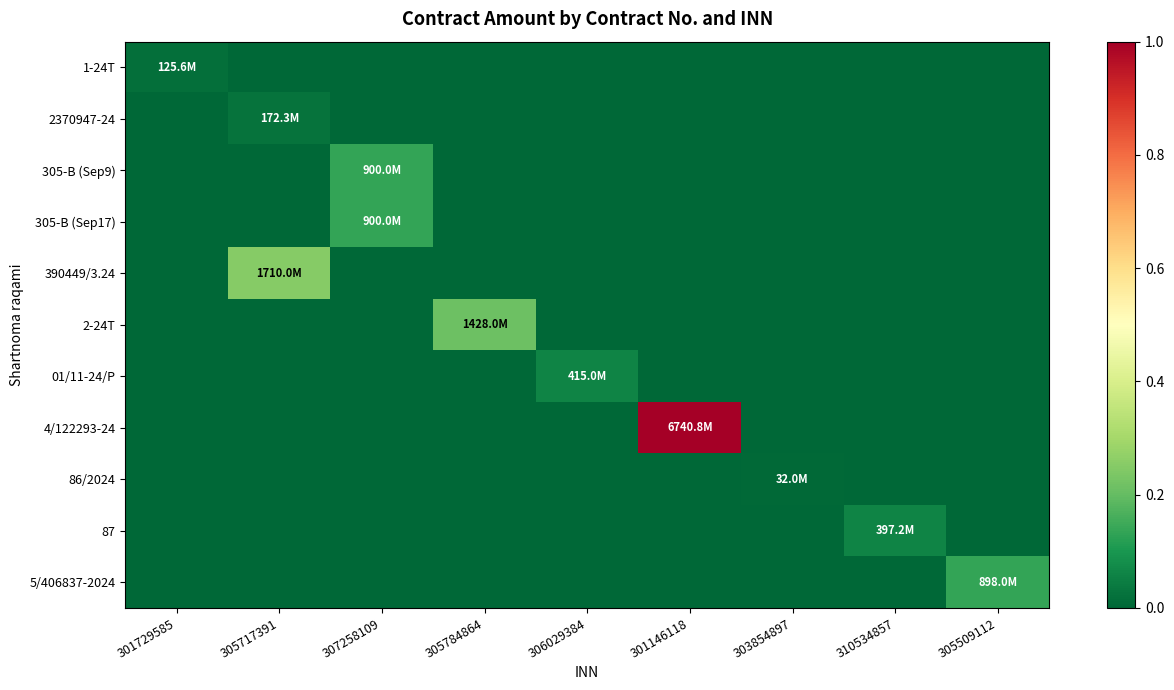

Reading left to right, list all the values displayed in this chart.

1-24T: 301729585=0.0	305717391=0.0	307258109=0.0	305784864=0.0	306029384=0.0	301146118=0.0	303854897=0.0	310534857=0.0	305509112=0.0
2370947-24: 301729585=0.0	305717391=0.0	307258109=0.0	305784864=0.0	306029384=0.0	301146118=0.0	303854897=0.0	310534857=0.0	305509112=0.0
305-B (Sep9): 301729585=0.0	305717391=0.0	307258109=0.1	305784864=0.0	306029384=0.0	301146118=0.0	303854897=0.0	310534857=0.0	305509112=0.0
305-B (Sep17): 301729585=0.0	305717391=0.0	307258109=0.1	305784864=0.0	306029384=0.0	301146118=0.0	303854897=0.0	310534857=0.0	305509112=0.0
390449/3.24: 301729585=0.0	305717391=0.3	307258109=0.0	305784864=0.0	306029384=0.0	301146118=0.0	303854897=0.0	310534857=0.0	305509112=0.0
2-24T: 301729585=0.0	305717391=0.0	307258109=0.0	305784864=0.2	306029384=0.0	301146118=0.0	303854897=0.0	310534857=0.0	305509112=0.0
01/11-24/P: 301729585=0.0	305717391=0.0	307258109=0.0	305784864=0.0	306029384=0.1	301146118=0.0	303854897=0.0	310534857=0.0	305509112=0.0
4/122293-24: 301729585=0.0	305717391=0.0	307258109=0.0	305784864=0.0	306029384=0.0	301146118=1.0	303854897=0.0	310534857=0.0	305509112=0.0
86/2024: 301729585=0.0	305717391=0.0	307258109=0.0	305784864=0.0	306029384=0.0	301146118=0.0	303854897=0.0	310534857=0.0	305509112=0.0
87: 301729585=0.0	305717391=0.0	307258109=0.0	305784864=0.0	306029384=0.0	301146118=0.0	303854897=0.0	310534857=0.1	305509112=0.0
5/406837-2024: 301729585=0.0	305717391=0.0	307258109=0.0	305784864=0.0	306029384=0.0	301146118=0.0	303854897=0.0	310534857=0.0	305509112=0.1